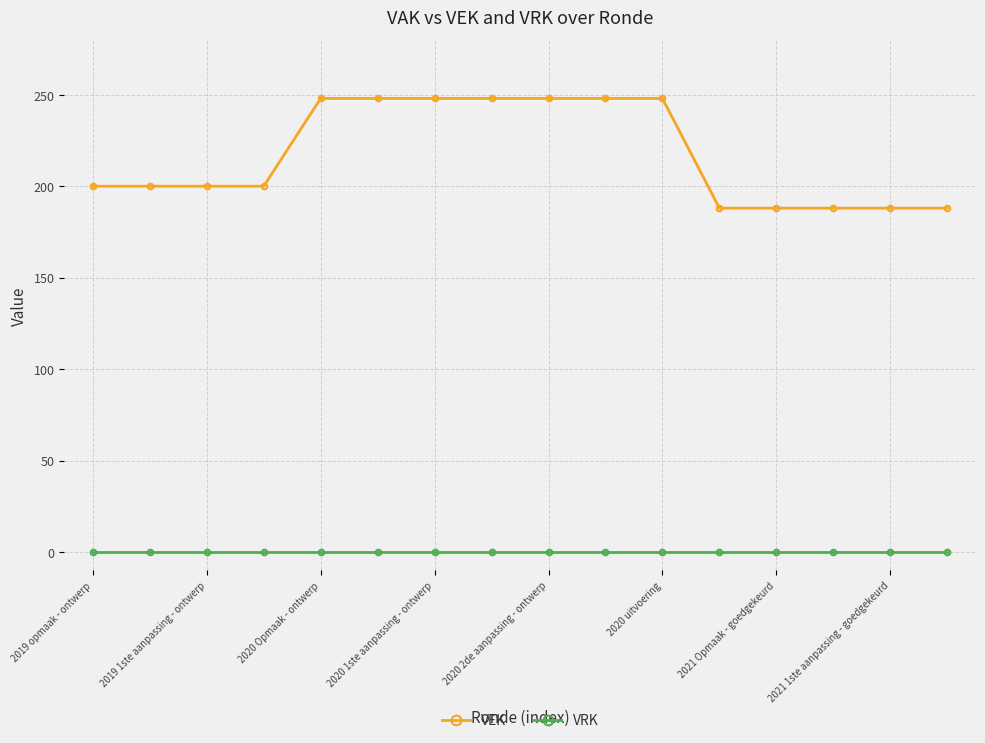

Which series has the largest range (max minus min)?

VEK